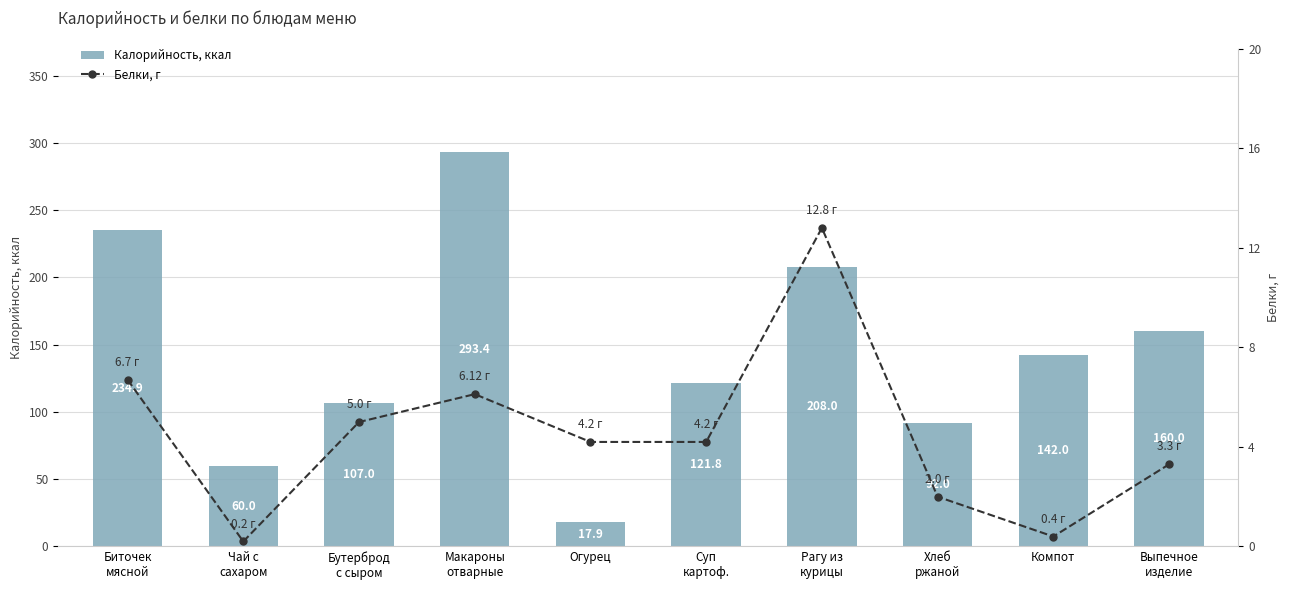

What is the label of the 10th bar from the left?

Выпечное
изделие